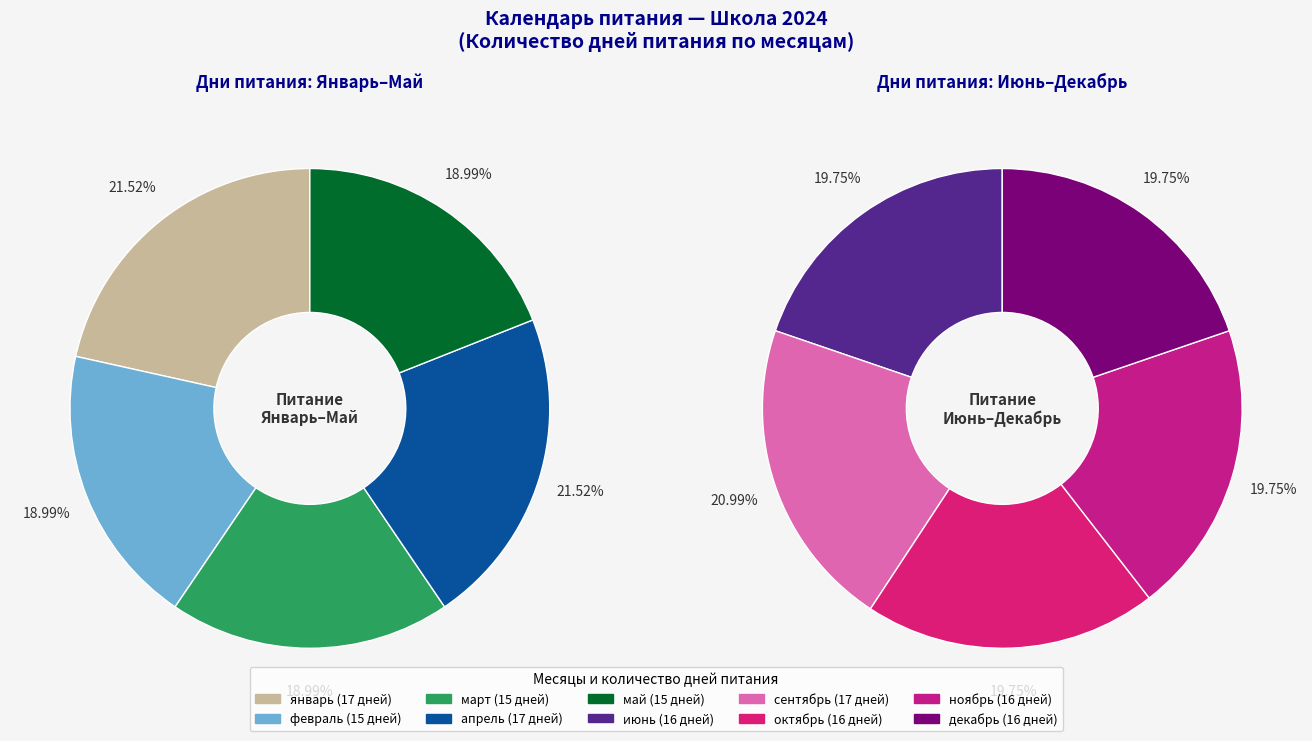

What is the change in value from январь to февраль?

-2